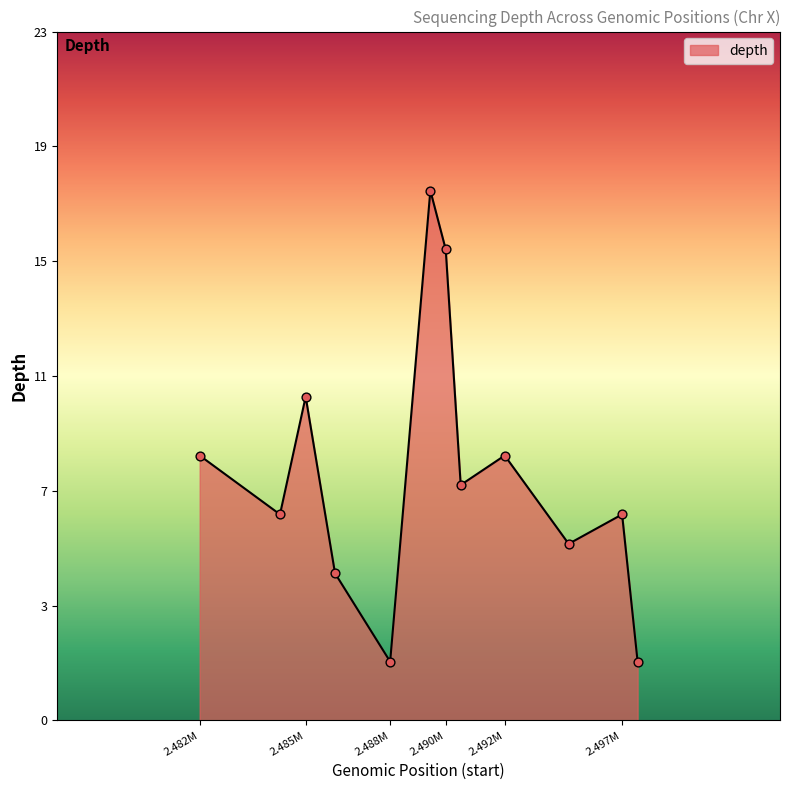

Does the chart have visible grid lines?

No